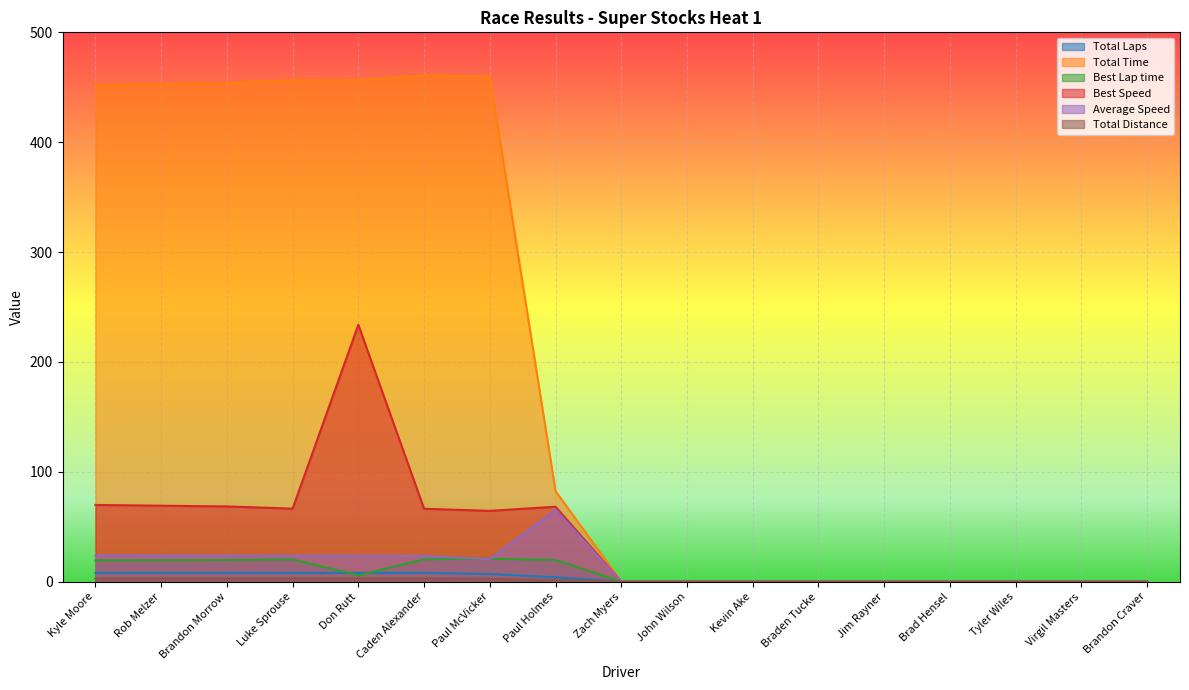

Which has a higher value, Tyler Wiles or Braden Tucke?

Tyler Wiles